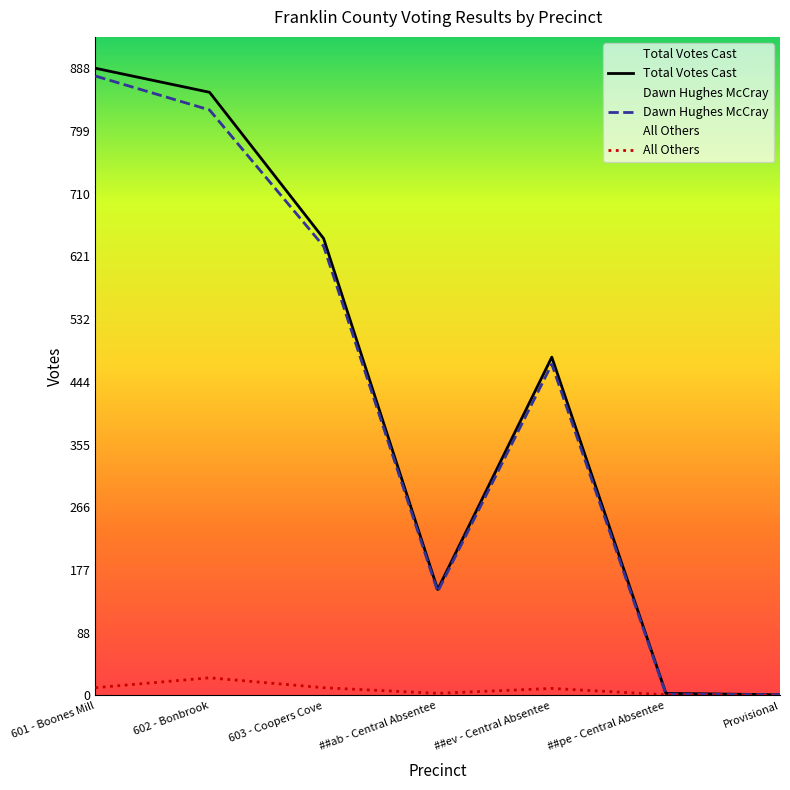

True or false: All Others has more than 0 points higher than both neighbors.

True